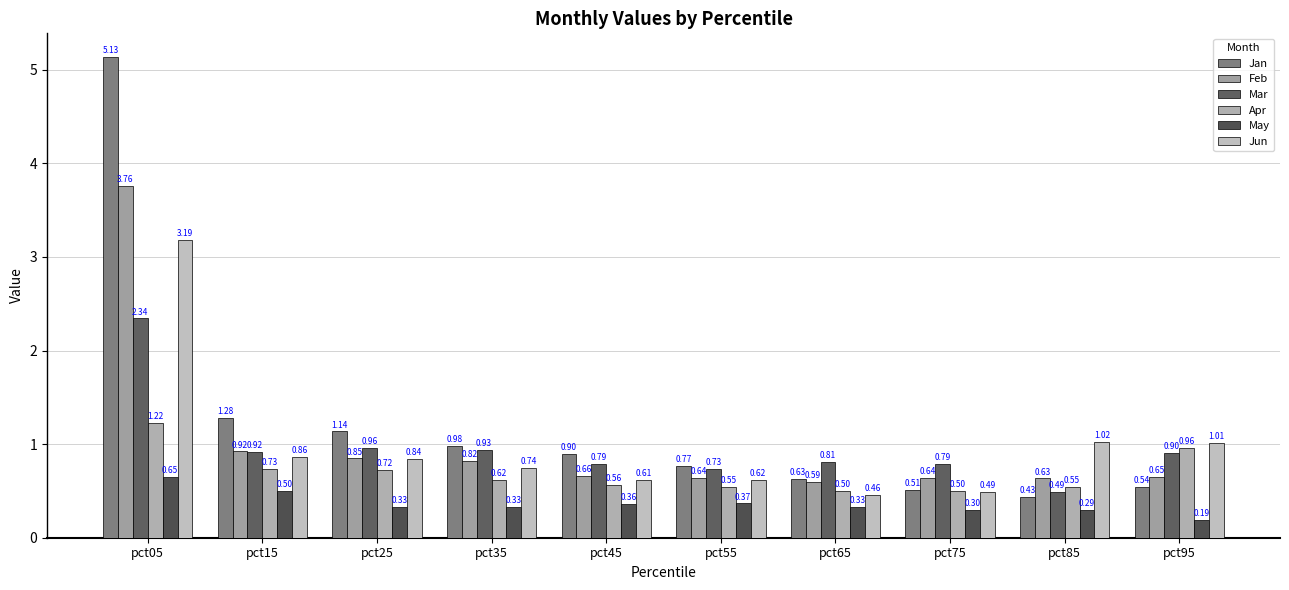

At how many categories does at least one series exceed 1?

5